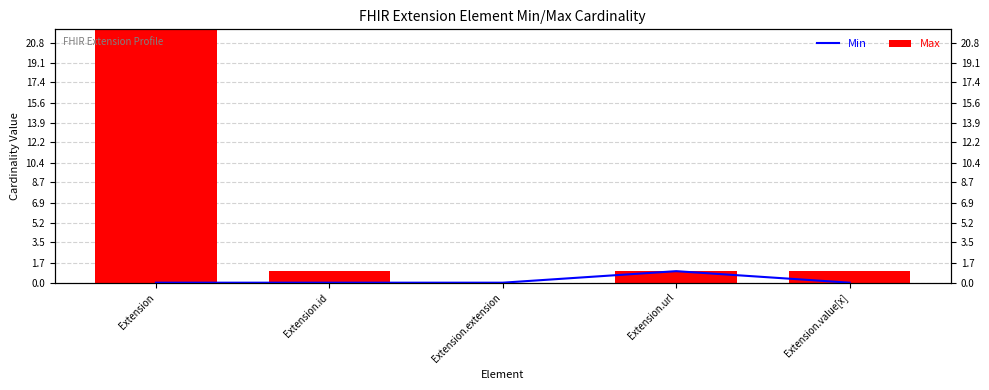

Is it true that Max equals 1 at Extension.value[x]?

True